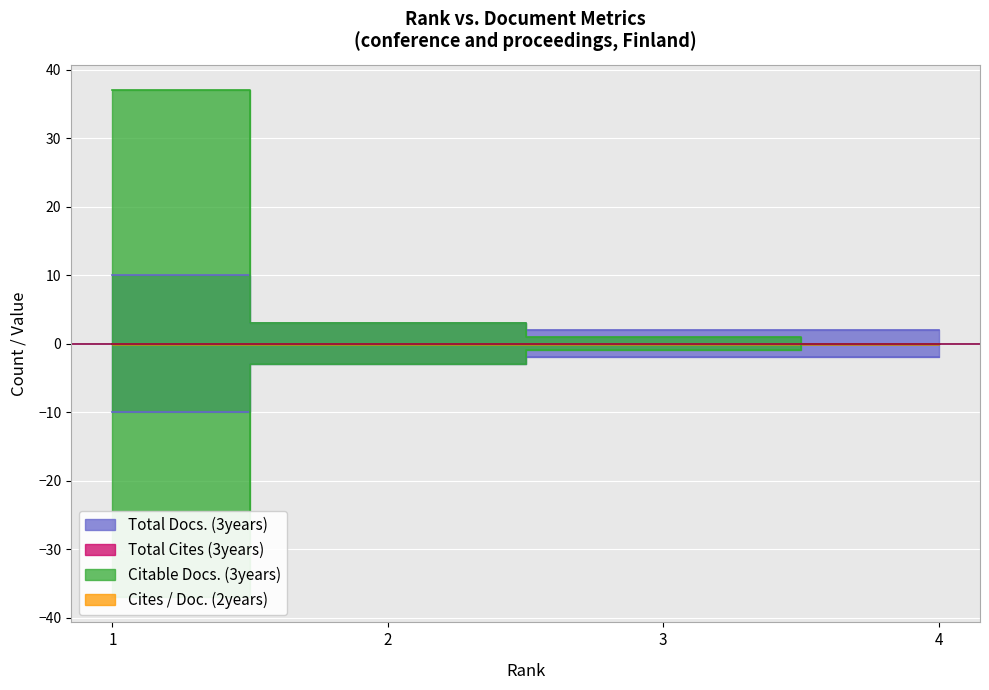

Read the Total Docs. (3years) value at 2.

3